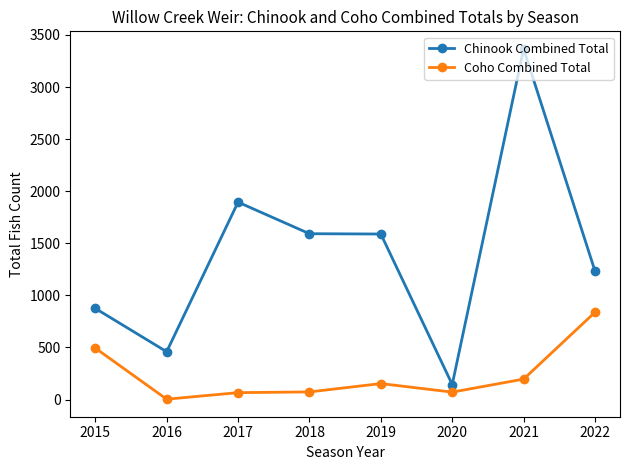

The value of Coho Combined Total at 2019 is 153. True or false?

True